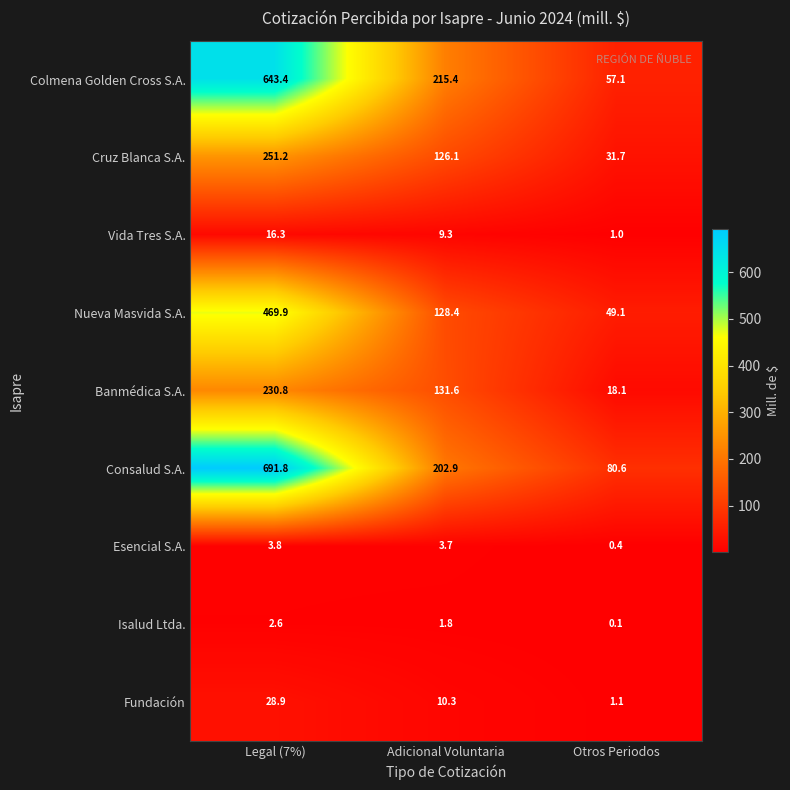

At which label does Esencial S.A. first exceed 3?

Legal (7%)